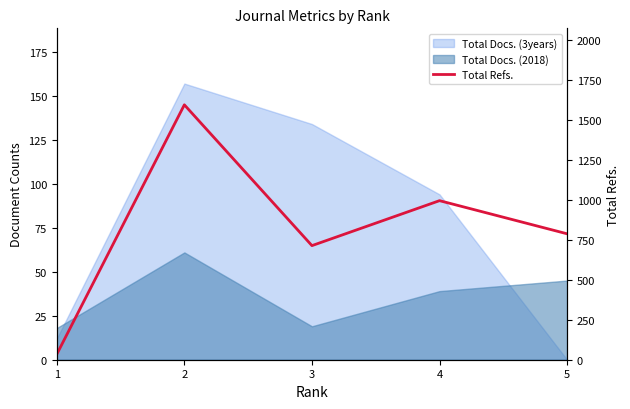

List the labels in order of value, largest first.

2, 4, 5, 3, 1